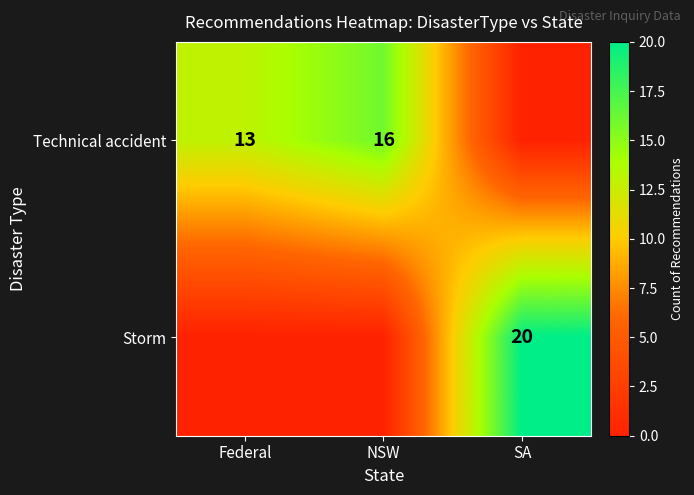

True or false: Technical accident has a value of 4 at NSW.

False